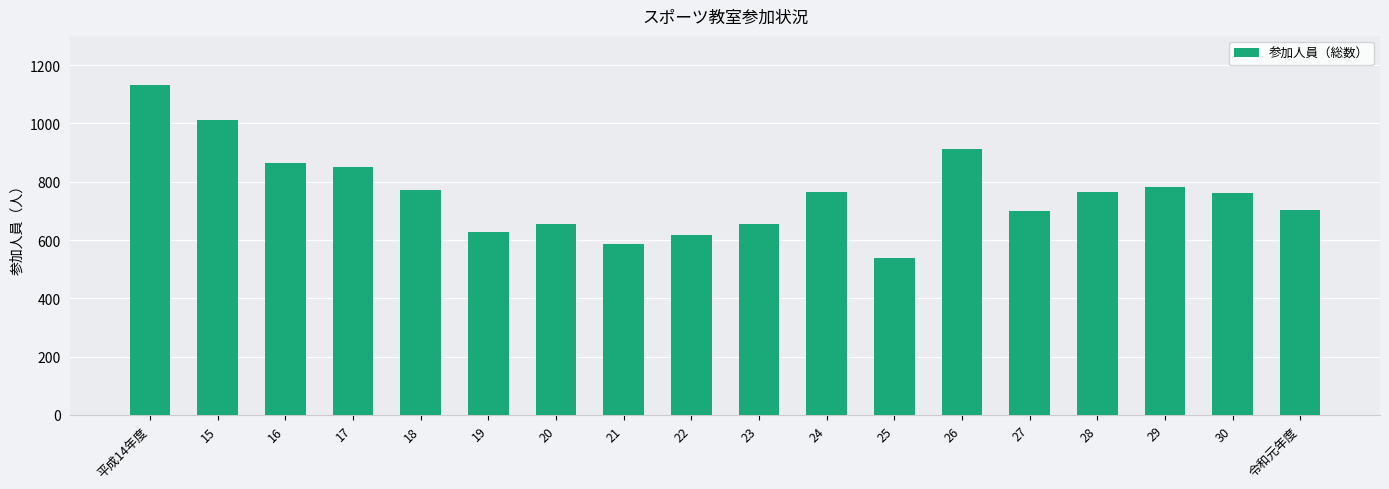

Read the value at 26.

911